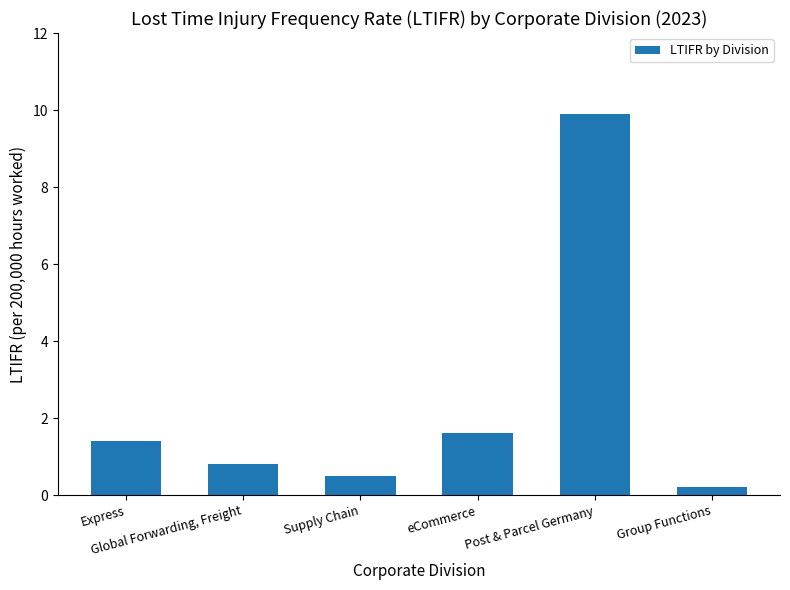

Reading right to left, extract all data points from this chart.

Group Functions=0.2	Post & Parcel Germany=9.9	eCommerce=1.6	Supply Chain=0.5	Global Forwarding, Freight=0.8	Express=1.4